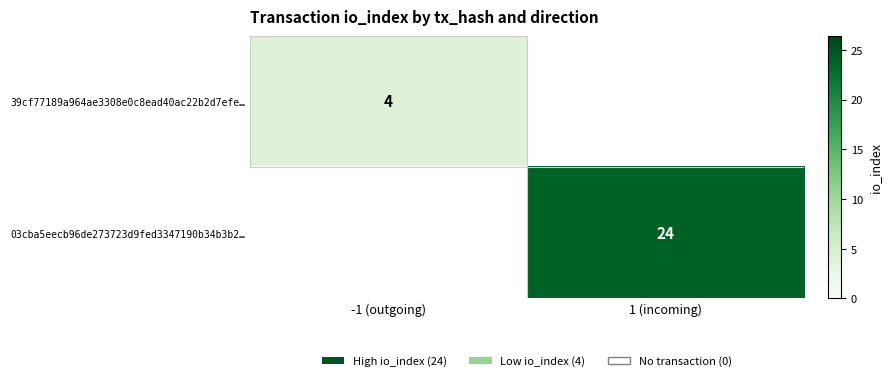

The value of 03cba5eecb96de273723d9fed3347190b34b3b2… at 1 (incoming) is 34. True or false?

False